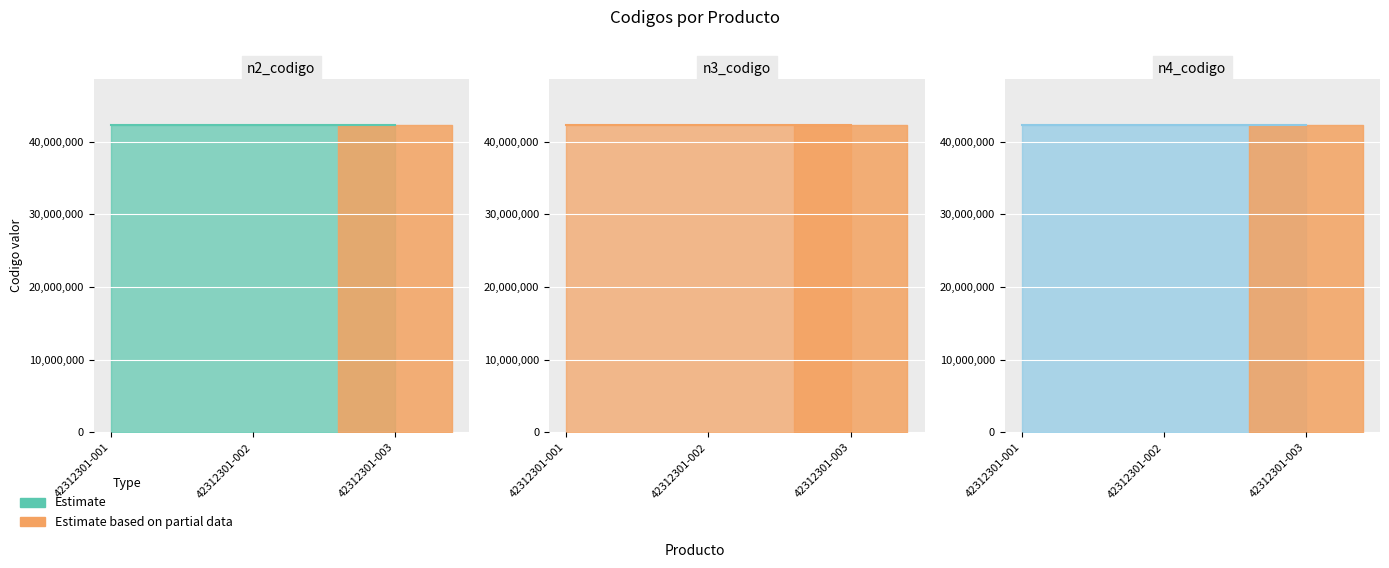

Read the n4_codigo value at 42312301-001
Algodon hidrofilo.

42312301